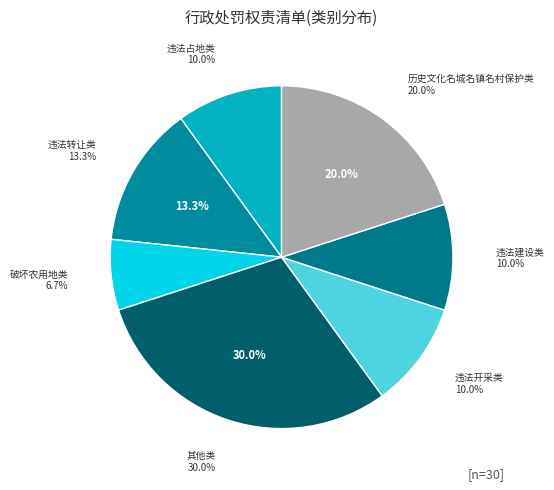

The 违法开采类 slice represents 16% of the pie. True or false?

False